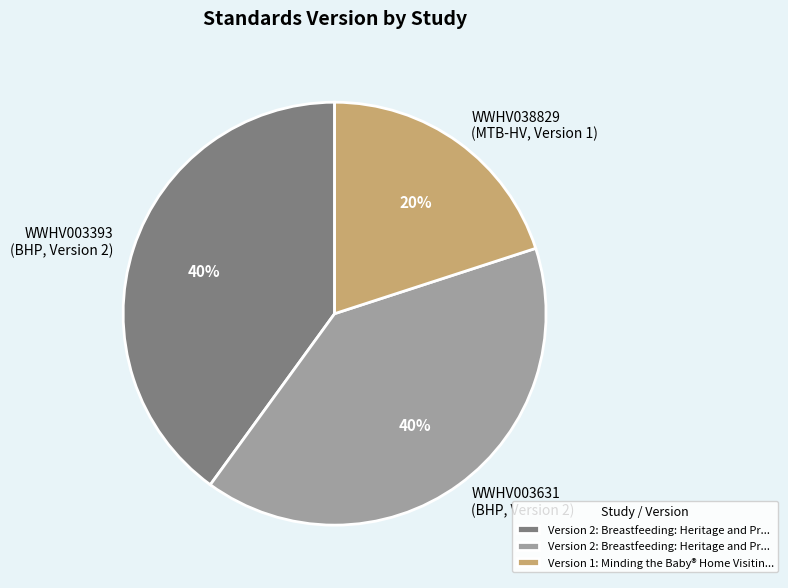

Does any single category account for the majority?

No